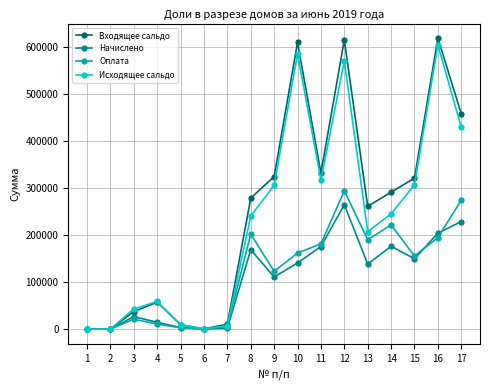

At which category is the sum across all series the highest?

12